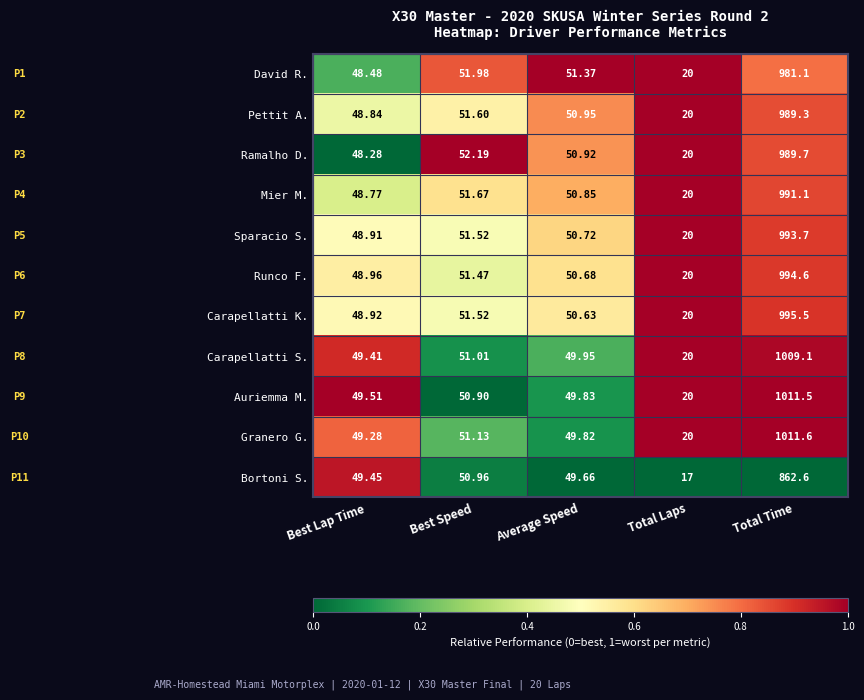

Which series changed the most between Best Speed and Total Laps?

Bortoni S.